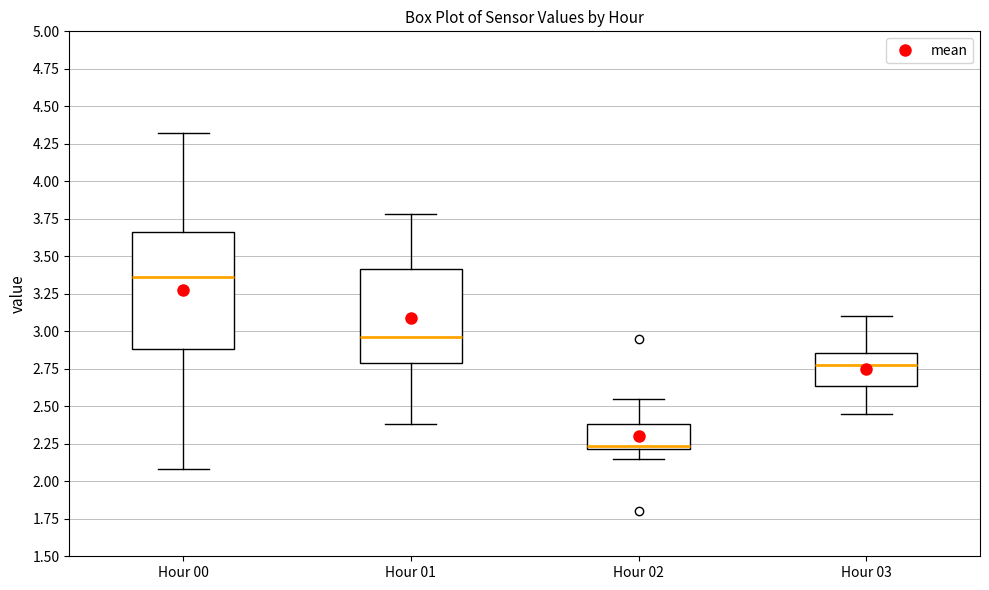

Which box's median line is the highest?

Hour 00